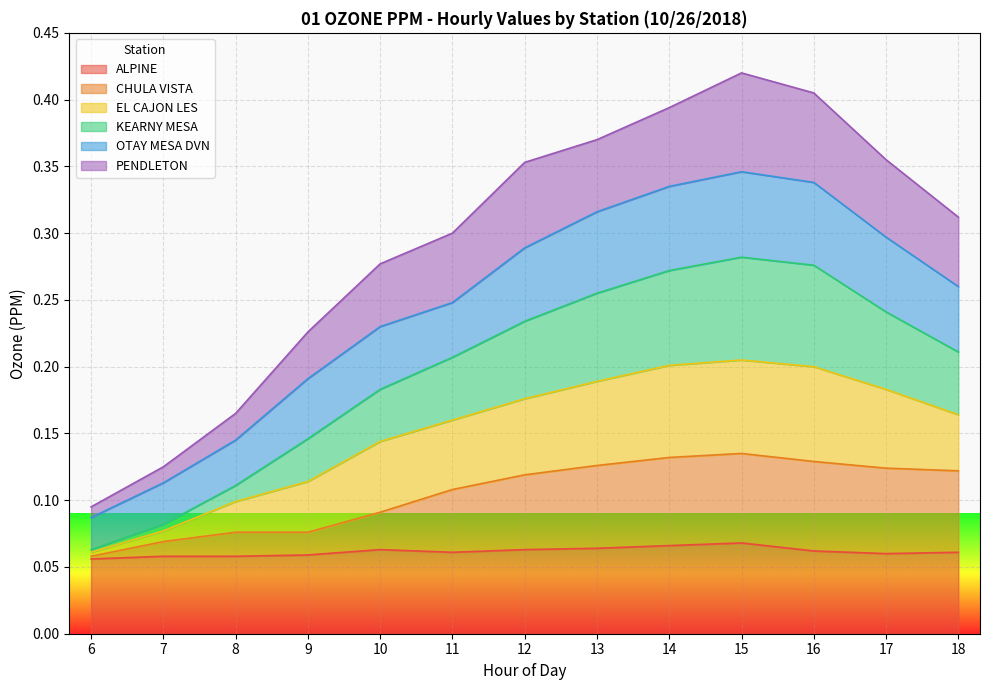

How many data points does each series have?

13